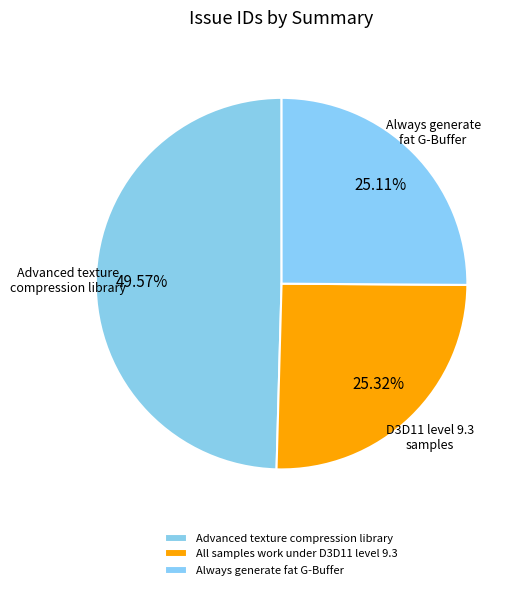

To the nearest percent, what percentage of the pie is Advanced texture compression library?

50%